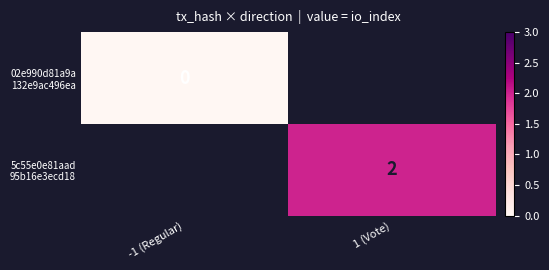

Which label corresponds to the largest value in the chart?

1 (Vote)